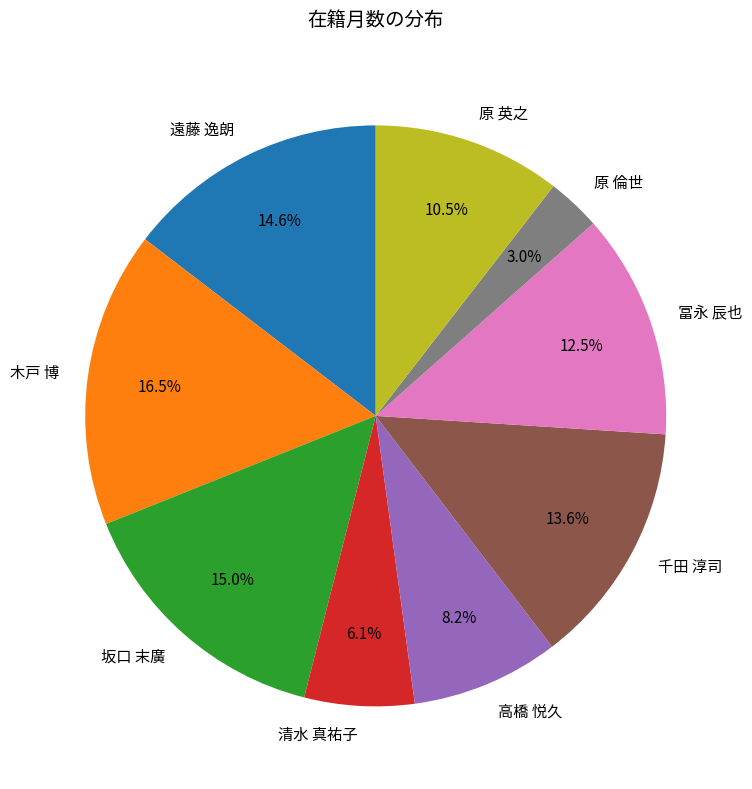

Which category has the biggest portion of the pie?

木戸 博